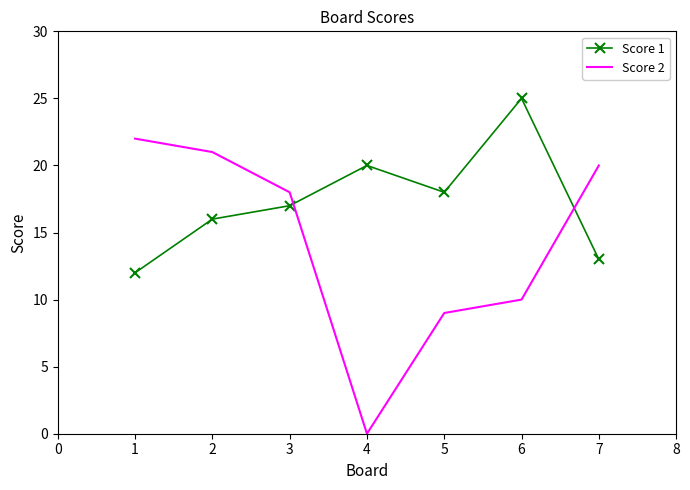

How many values in the Score 1 series are below 17?

3